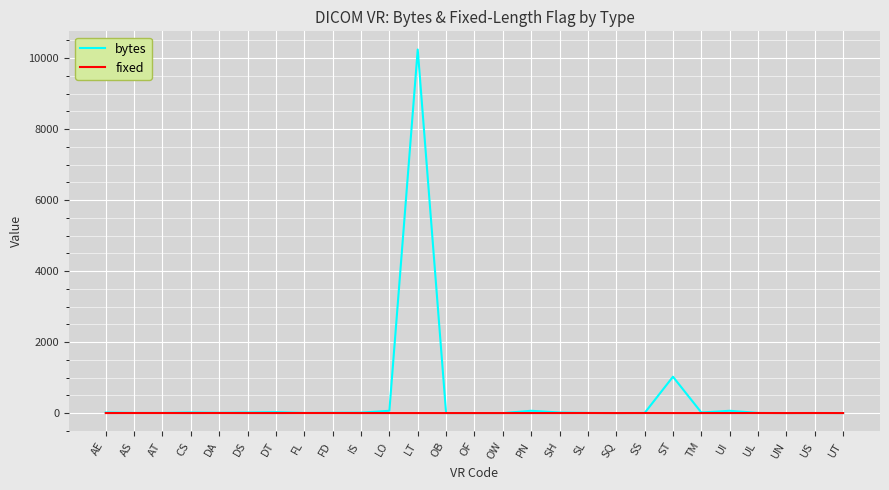

Which label corresponds to the largest value in the chart?

LT